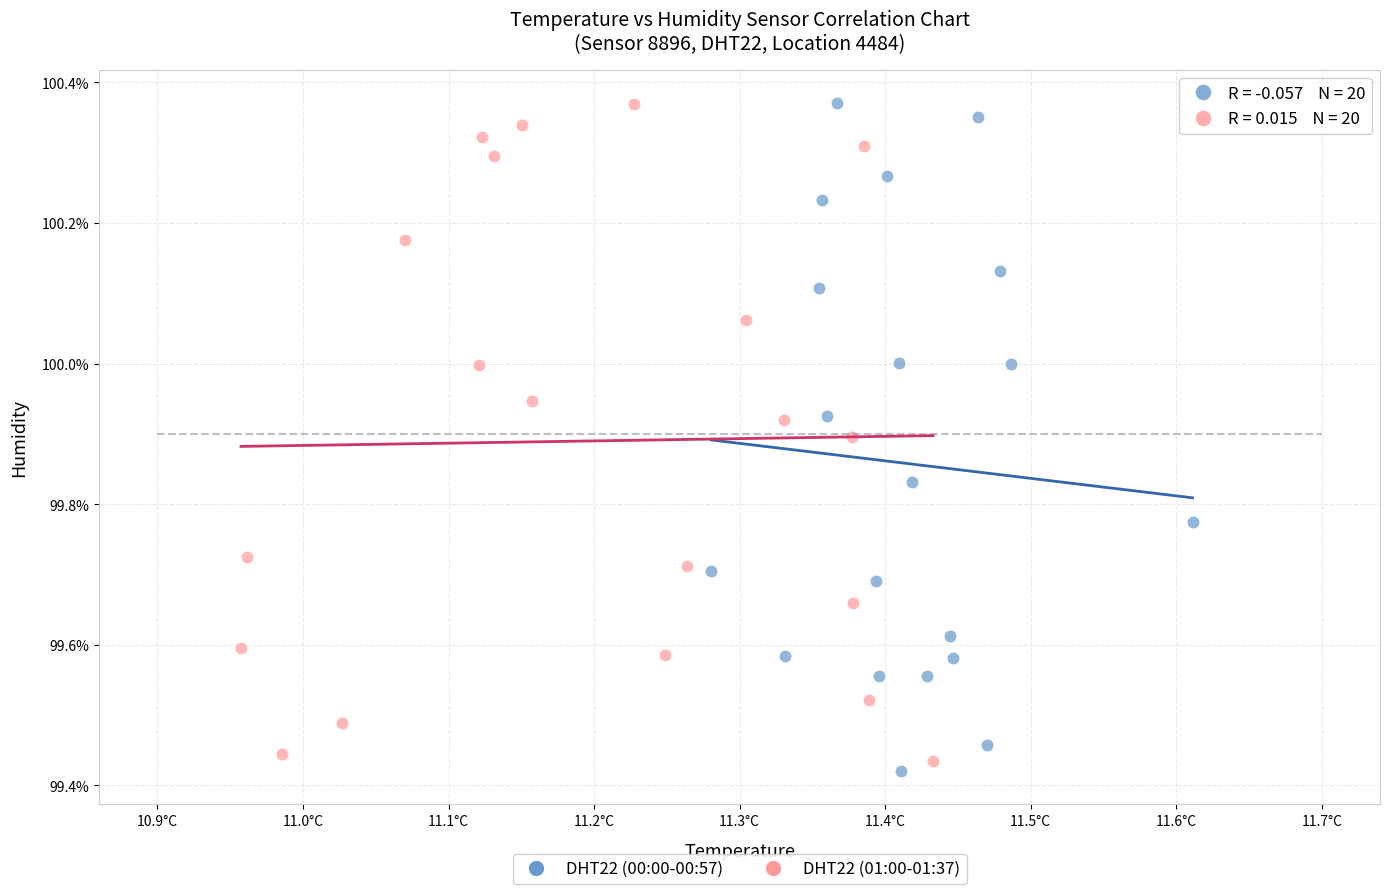

What are all the series names shown in the legend?

DHT22 (00:00-00:57), DHT22 (01:00-01:37)